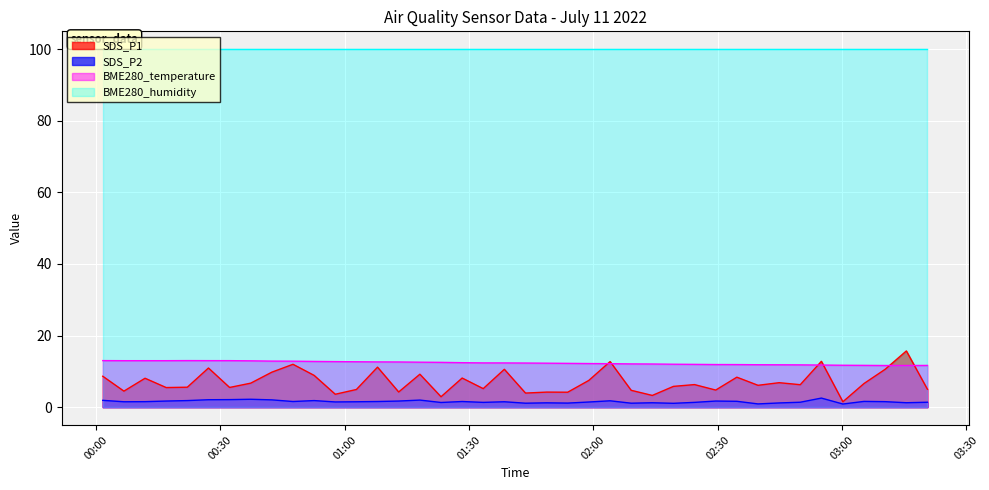

What are all the series names shown in the legend?

SDS_P1, SDS_P2, BME280_temperature, BME280_humidity